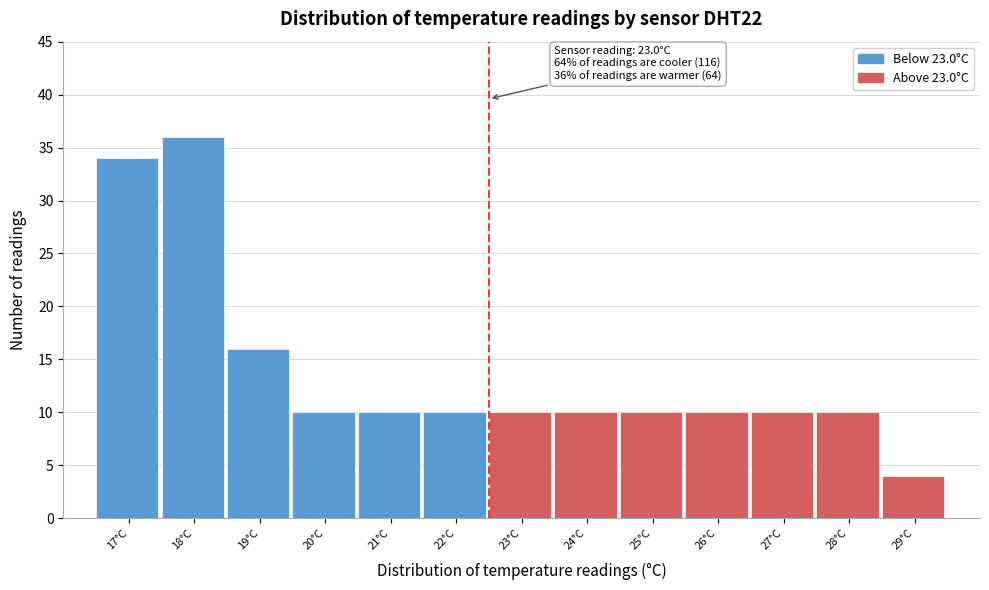

Reading left to right, what are all the values shown in this chart?

17°C=34	18°C=36	19°C=16	20°C=10	21°C=10	22°C=10	23°C=10	24°C=10	25°C=10	26°C=10	27°C=10	28°C=10	29°C=4